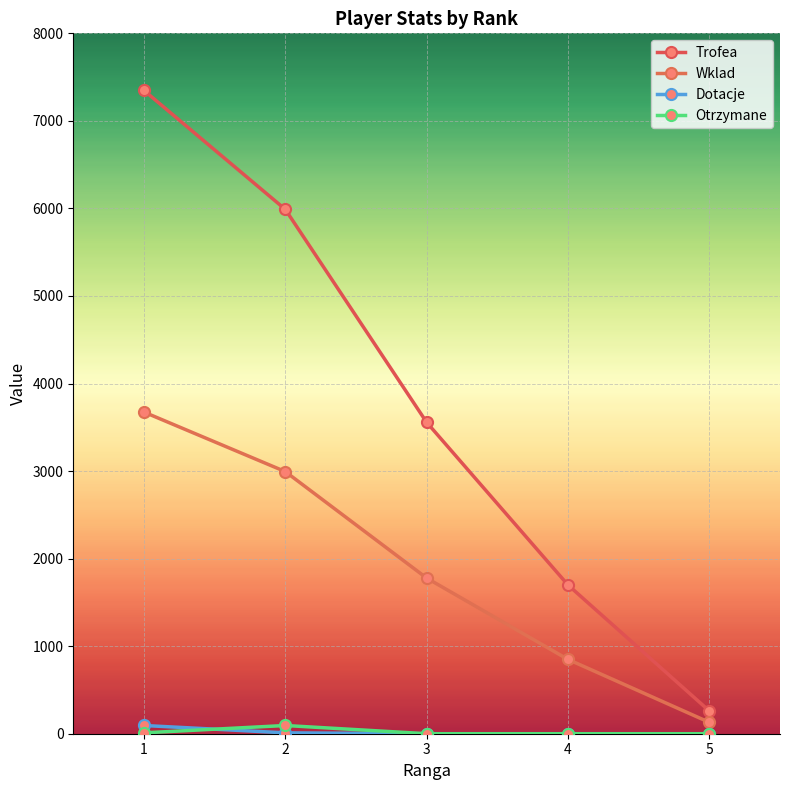

Which has a higher value, 3 or 5?

3